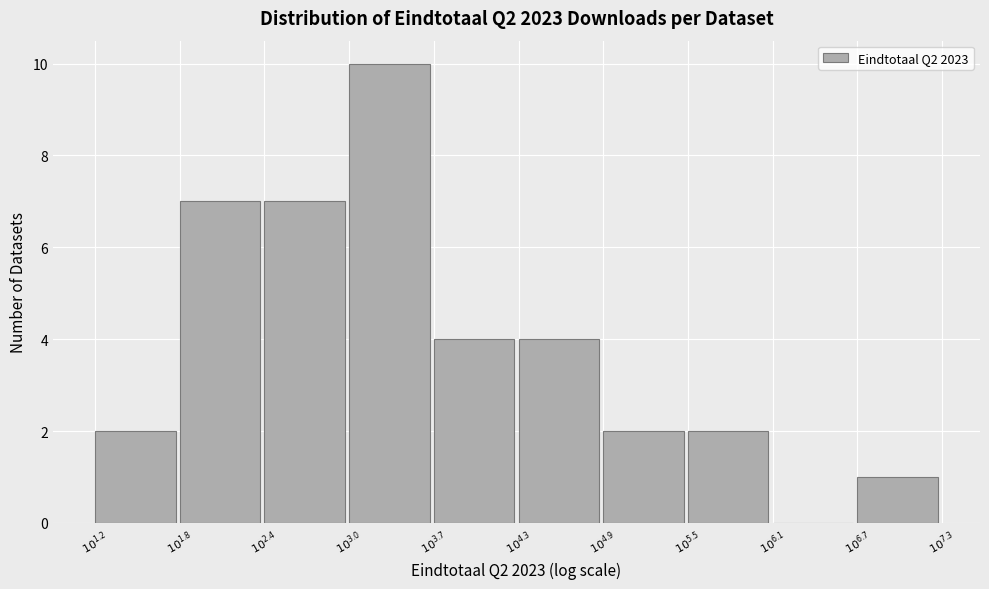

What is the maximum value shown in the chart?

10